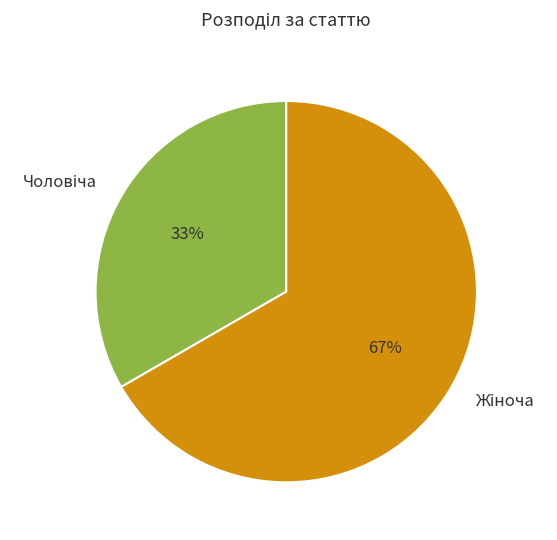

Is there a majority slice in this chart?

Yes